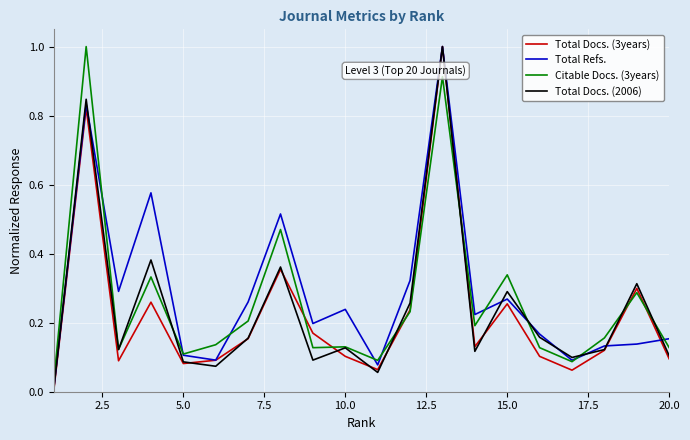

What is the highest value of the Total Docs. (2006) series?

1.0